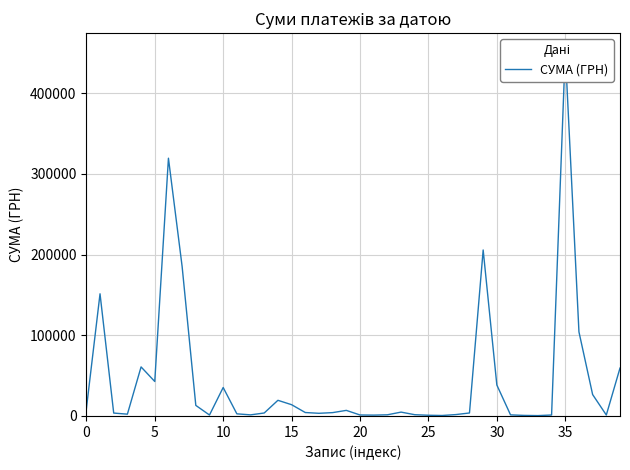

Reading left to right, extract all data points from this chart.

8376.9	151367.0	3420.0	2050.0	60666.6	42588.0	319574.0	185221.2	12927.0	997.0	35130.0	2450.0	1186.8	3500.0	19242.0	13795.8	4083.9	3125.2	3973.2	6742.9	1031.9	865.2	1260.0	4589.8	1383.6	700.0	391.2	1536.0	3515.5	205710.5	38210.5	1170.0	500.0	250.0	1000.0	452100.0	104098.6	26354.5	1003.0	59222.9